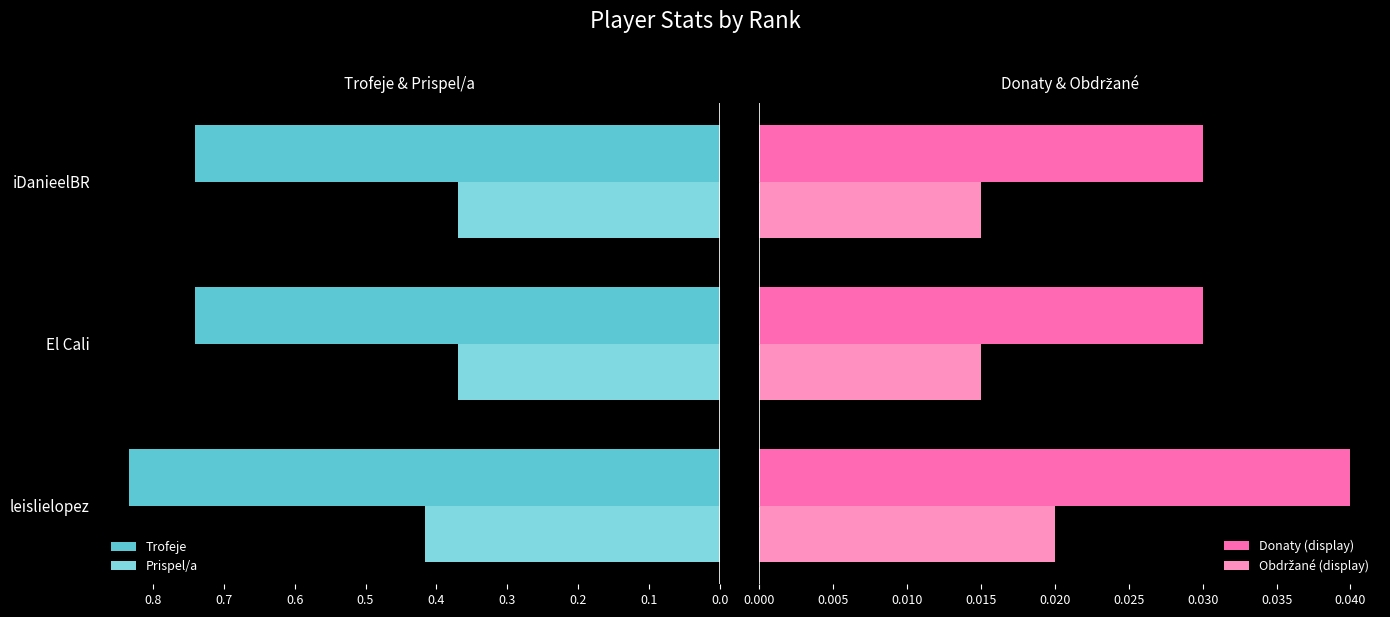

The value of Trofeje at El Cali is 0.3. True or false?

False